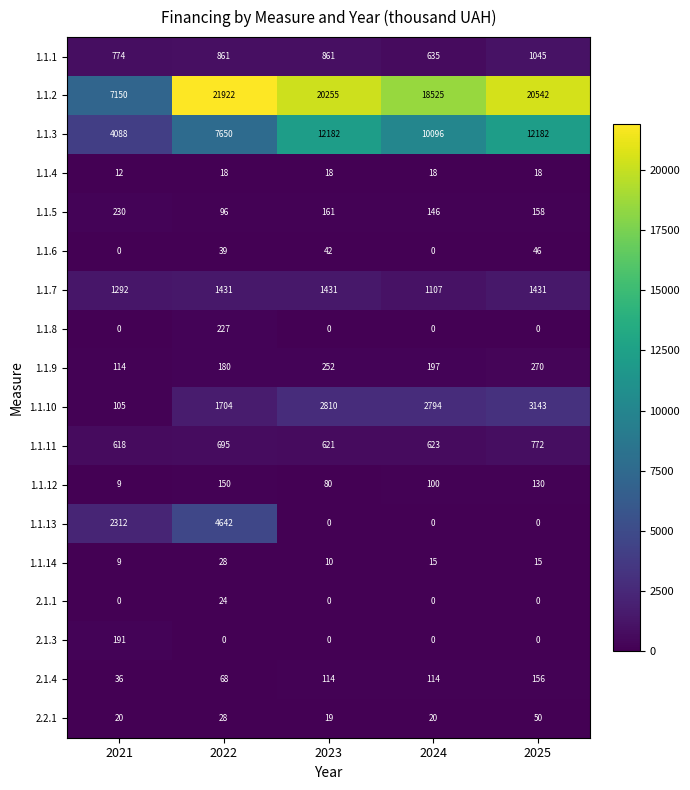

Which series has the largest range (max minus min)?

1.1.2